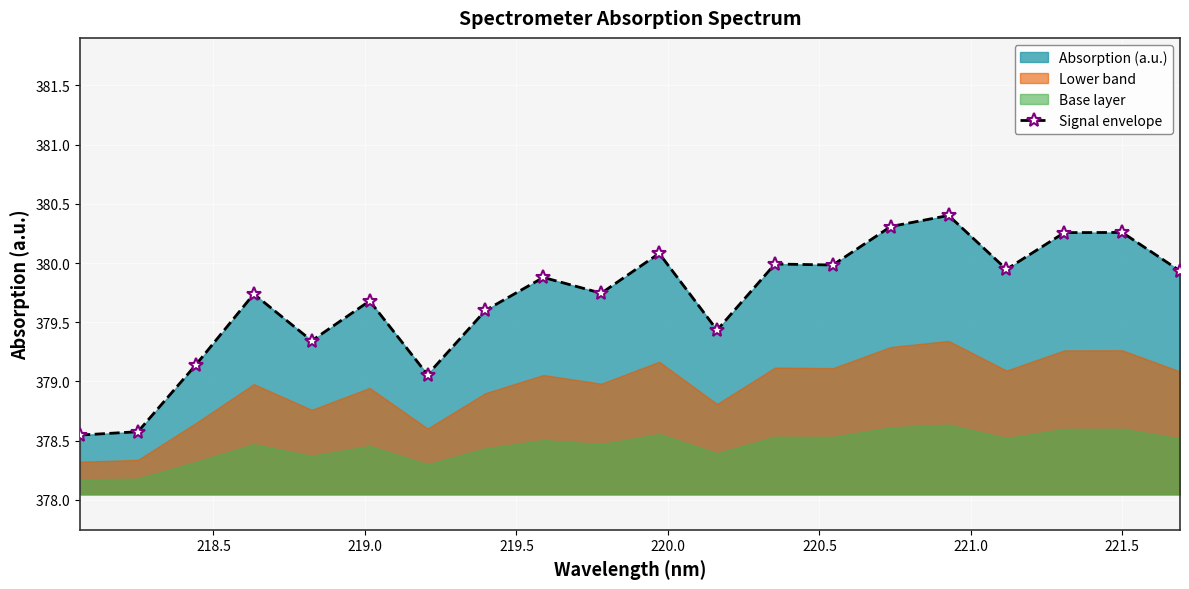

What is the highest value of the Signal envelope series?

380.4